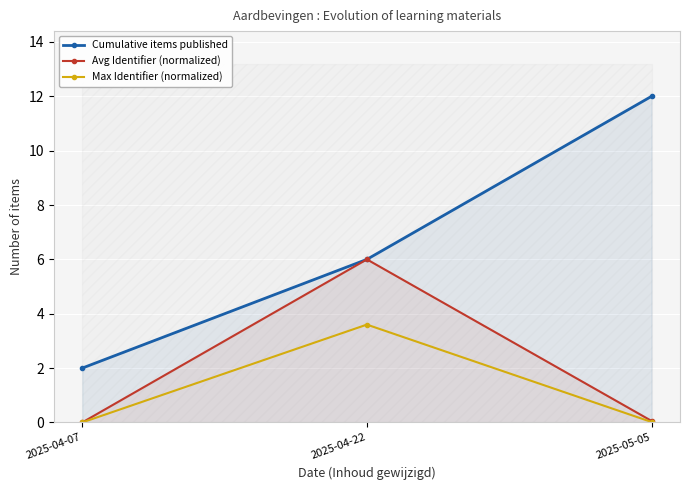

What is the label of the 3rd point from the left?

2025-05-05